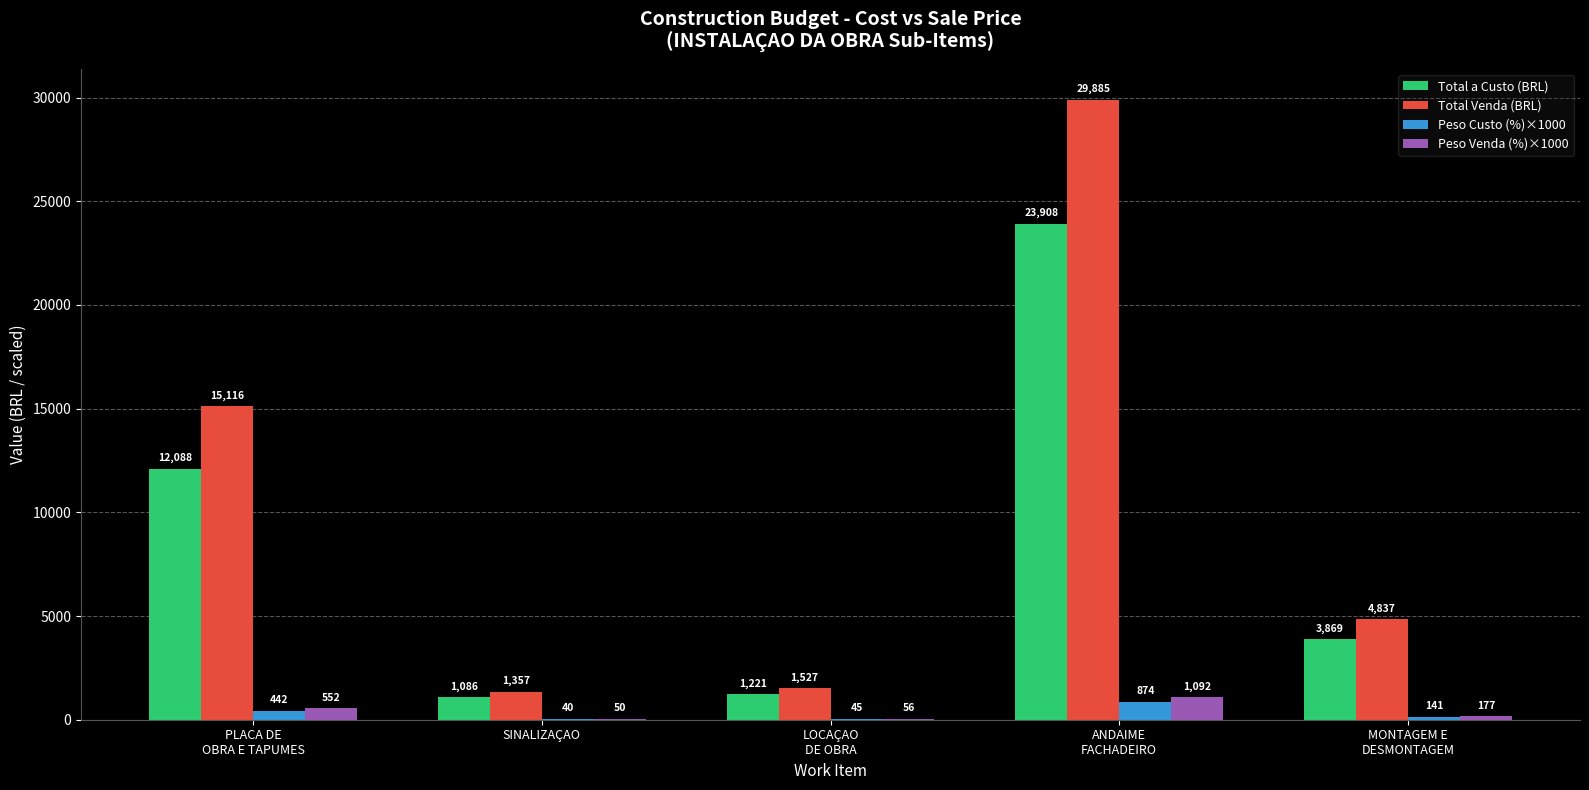

Is the value of Peso Custo (%)×1000 at SINALIZAÇAO greater than the value of Total a Custo (BRL) at SINALIZAÇAO?

No